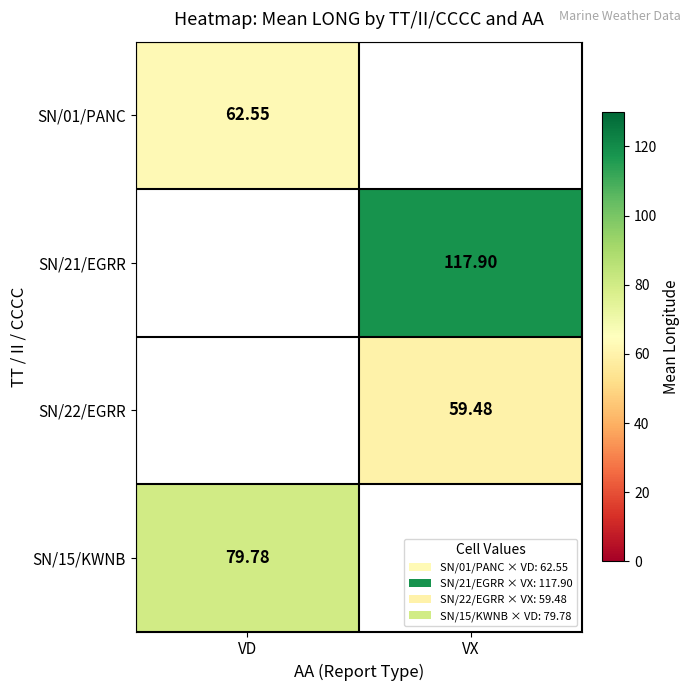

How many data points does each series have?

2